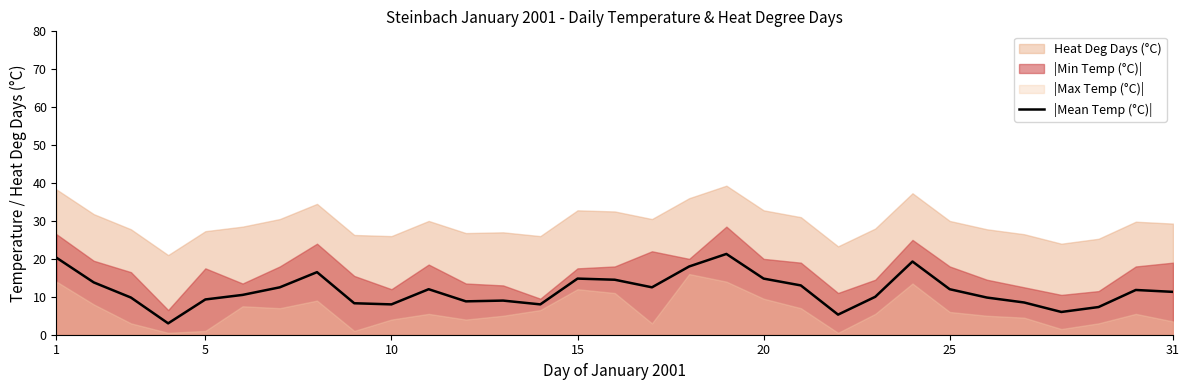

How many data points does each series have?

31